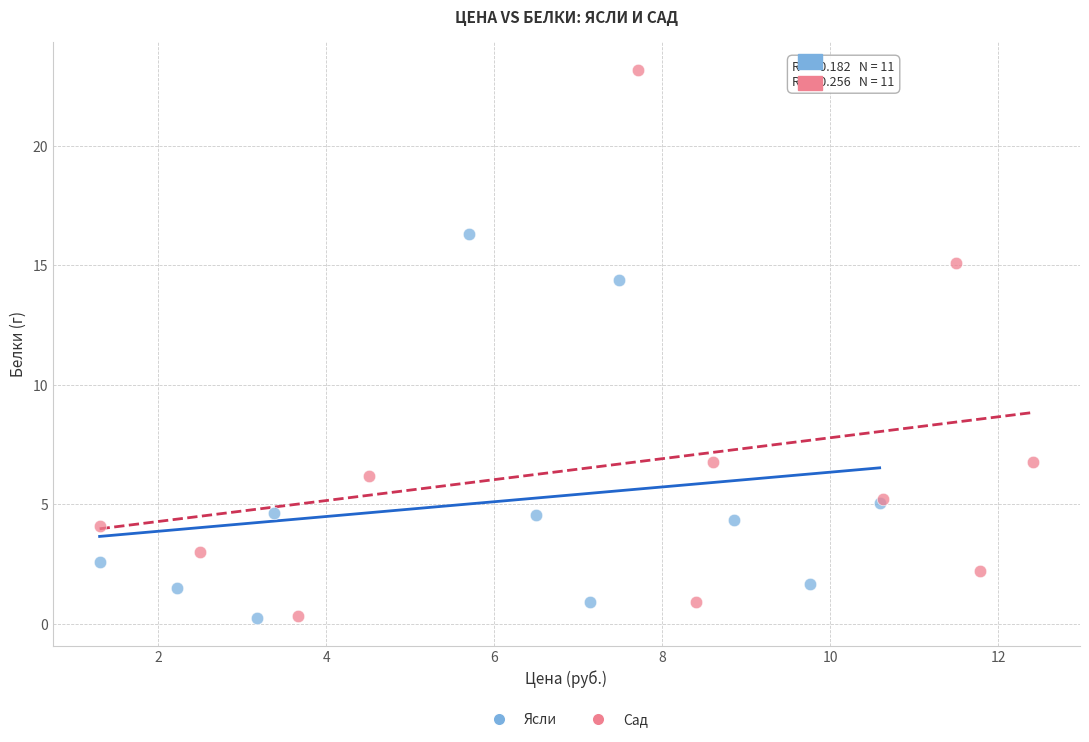

Which series reaches the maximum Y coordinate?

Сад